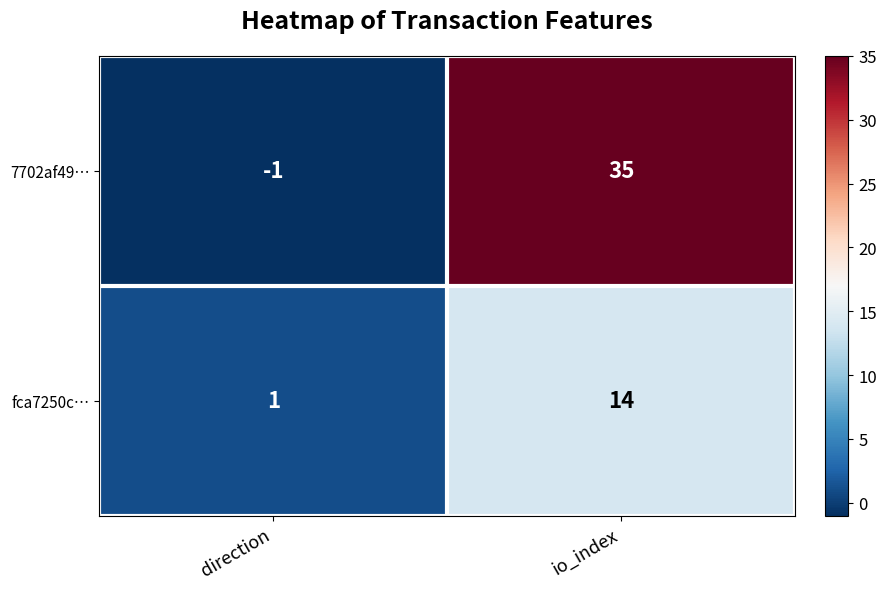

The 7702af49… series shows 58 at io_index. True or false?

False